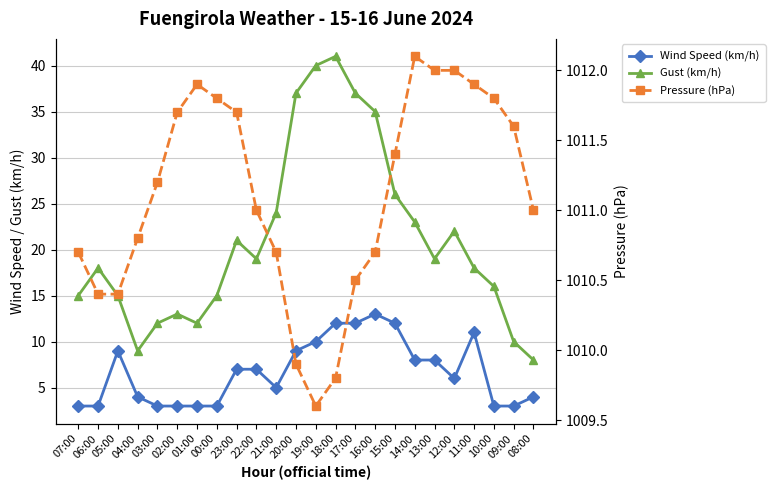

What is the spread (max minus min) of values at 10:00?

1008.8